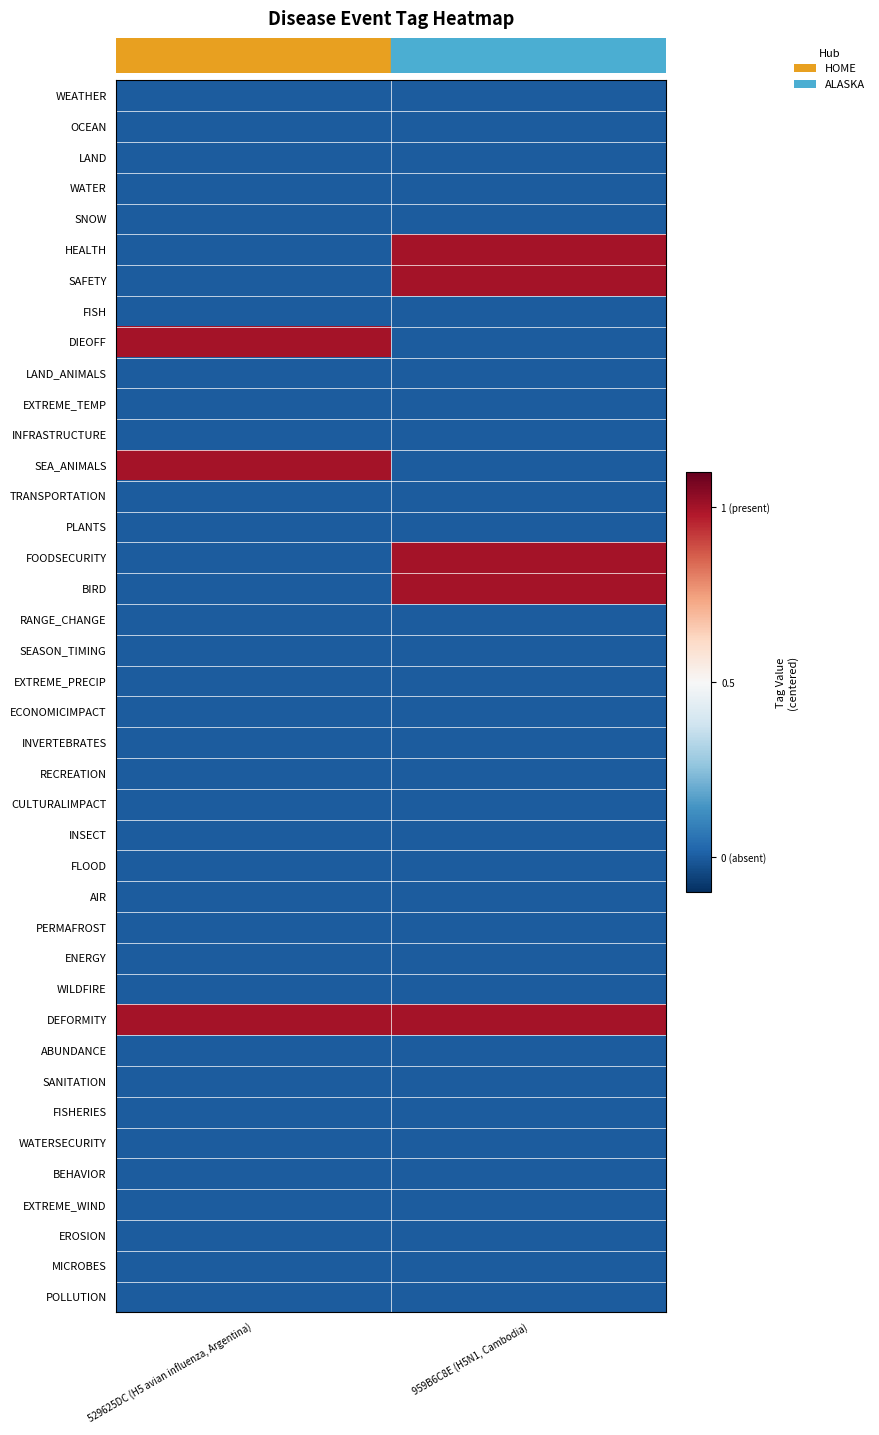

How many data points does each series have?

2